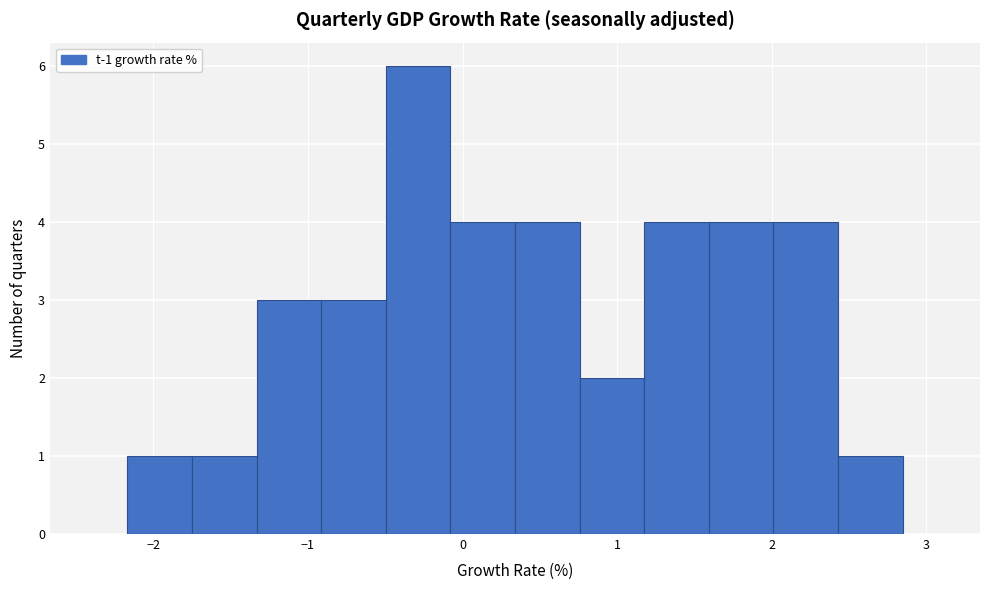

Over which range of the x-axis is the bar tallest?

-0.5 to -0.1